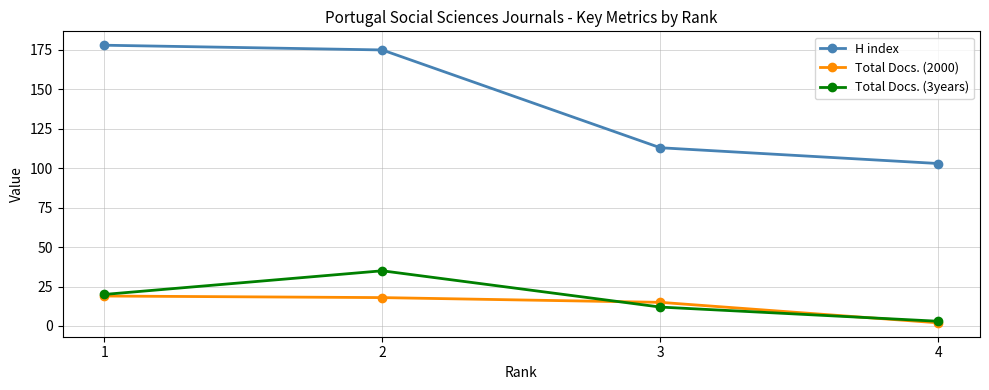

What is the value of the Total Docs. (2000) point at the 2nd from the left?

18